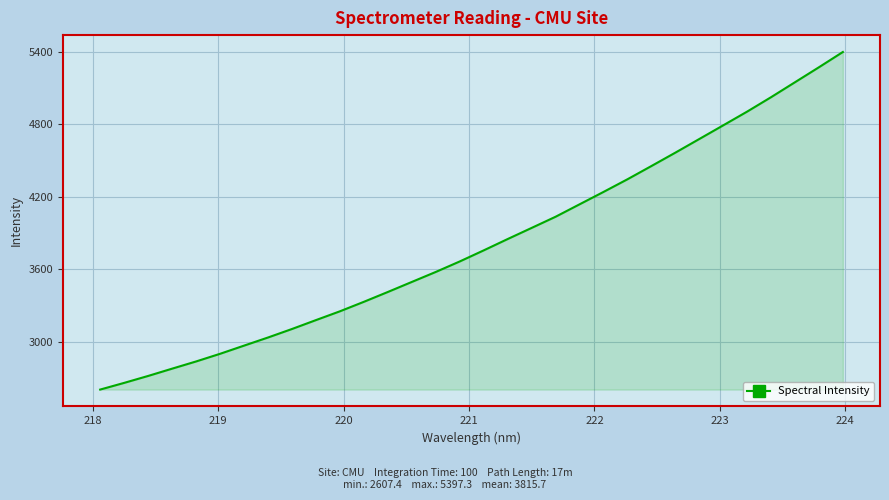

What is the greatest value displayed?

5397.3